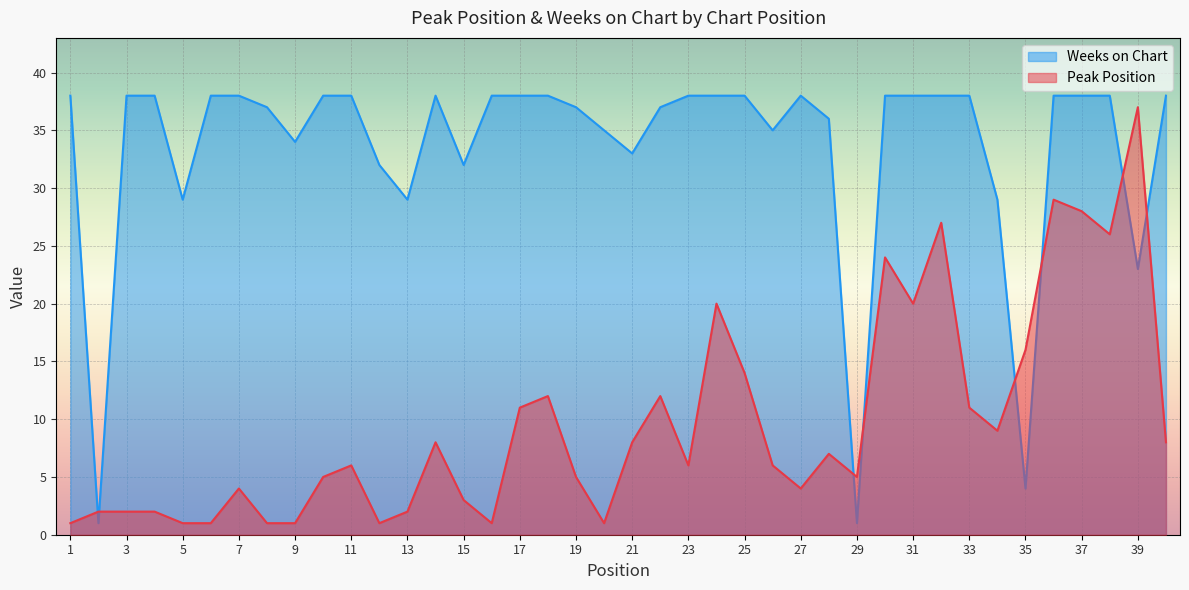

What are all the series names shown in the legend?

Weeks on Chart, Peak Position